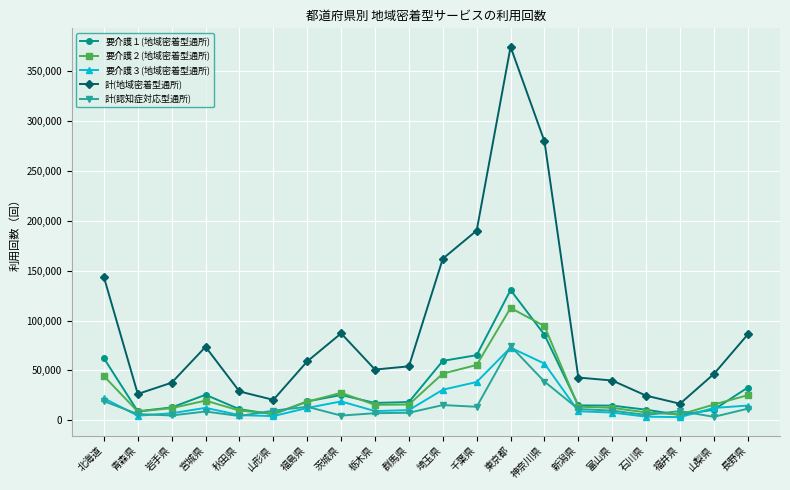

What is the label of the 7th point from the right?

神奈川県